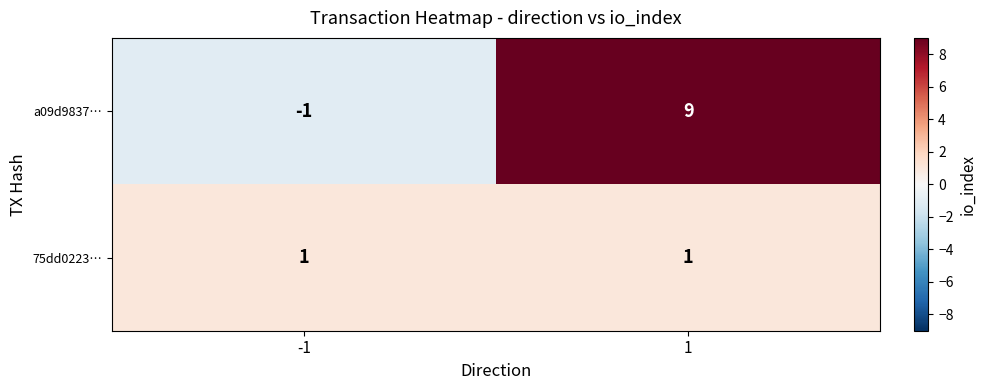

The value of a09d9837… at 1 is 12. True or false?

False